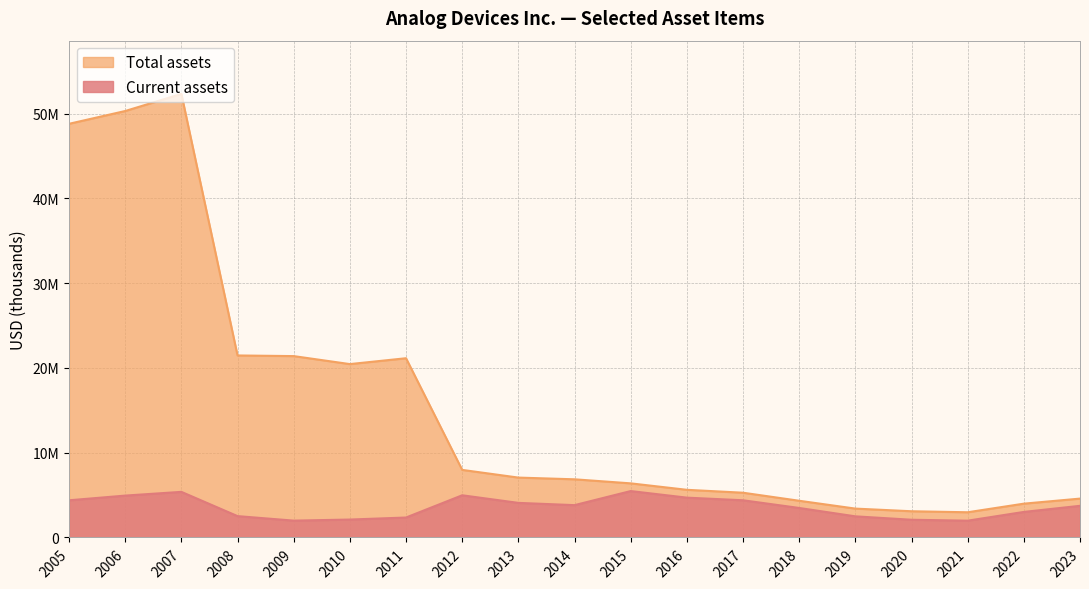

At which category is the sum across all series the highest?

2007